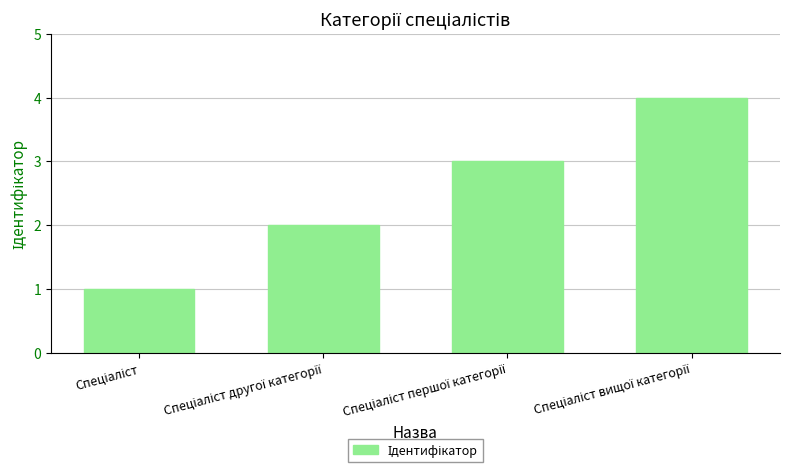

What is the greatest value displayed?

4